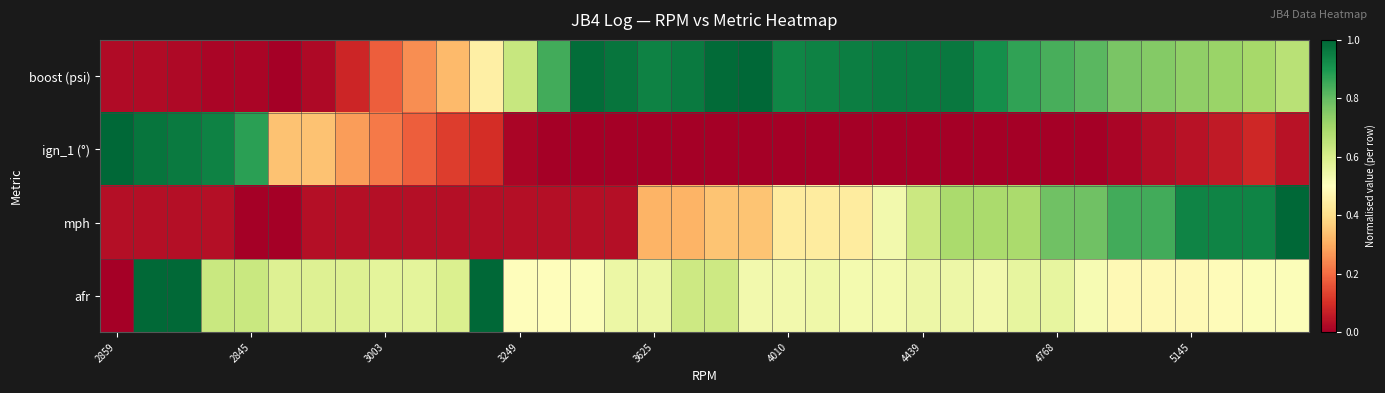

Which series has the widest spread of values?

boost (psi)